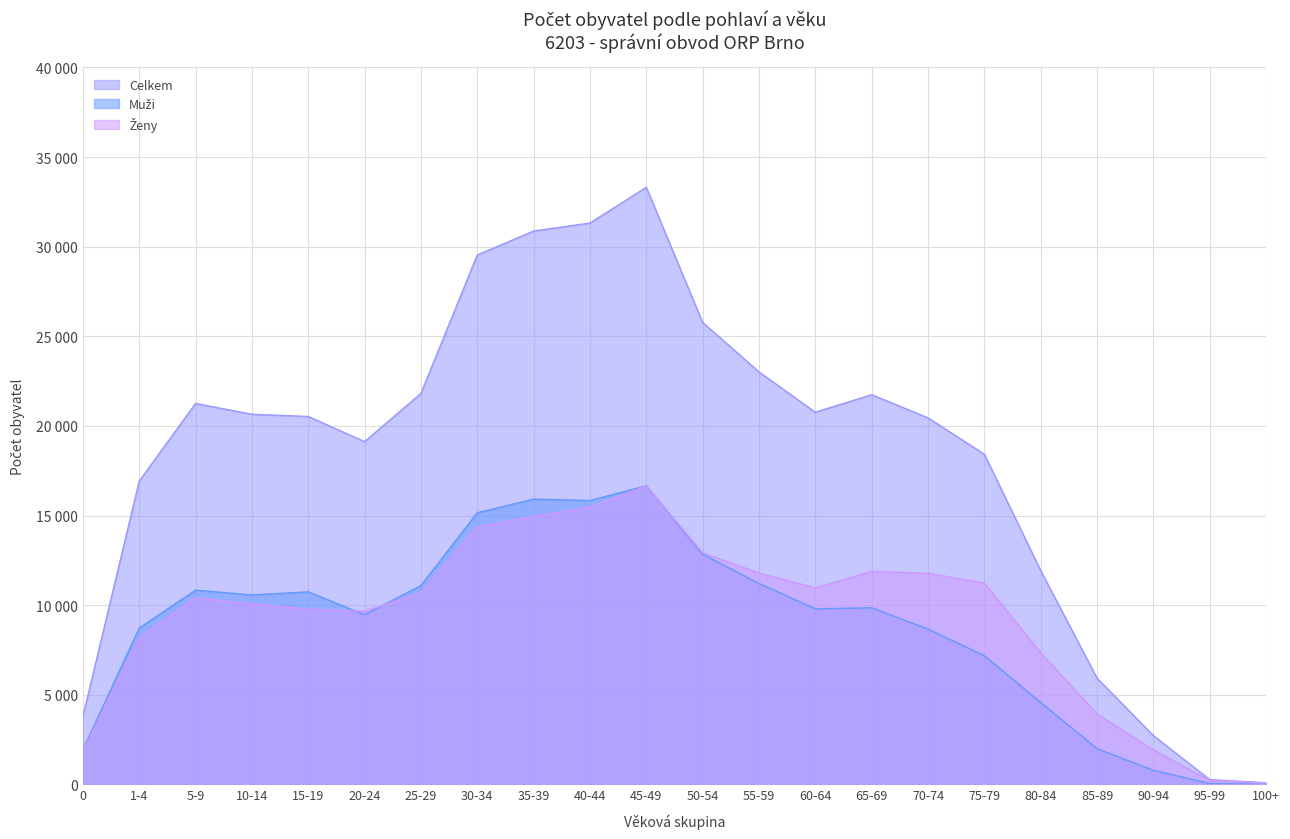

How many values in the Celkem series exceed 20653?

10